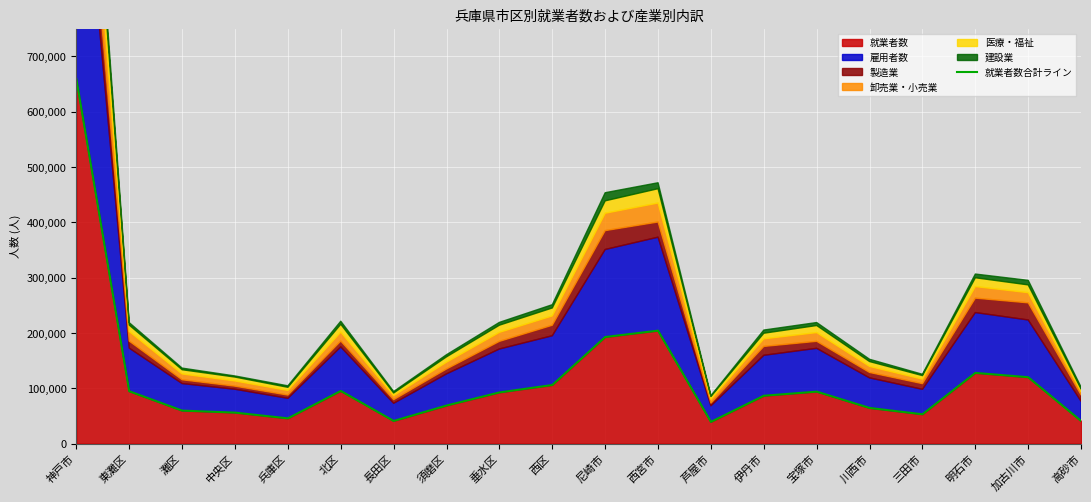

What is the difference between the values at 三田市 and 宝塚市?

40982